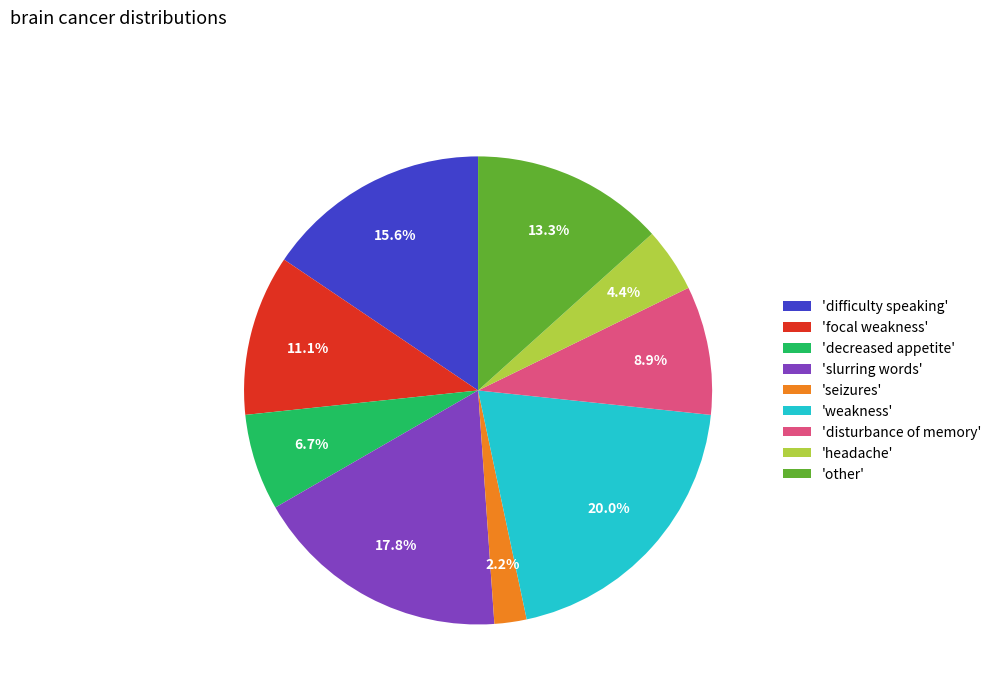

What percentage is NOT represented by 'seizures'?

97.8%